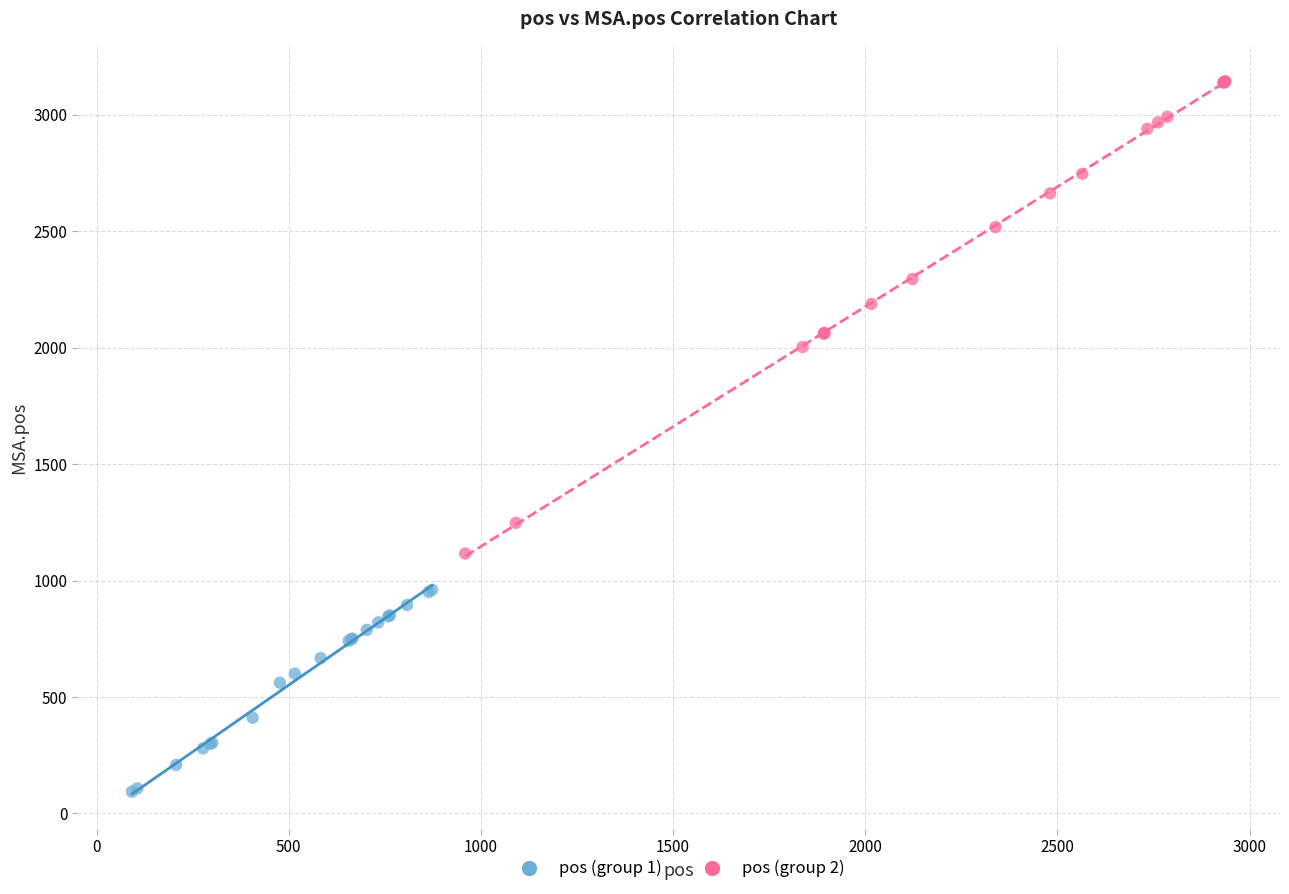

Which series has the widest spread of Y values?

pos (group 2)